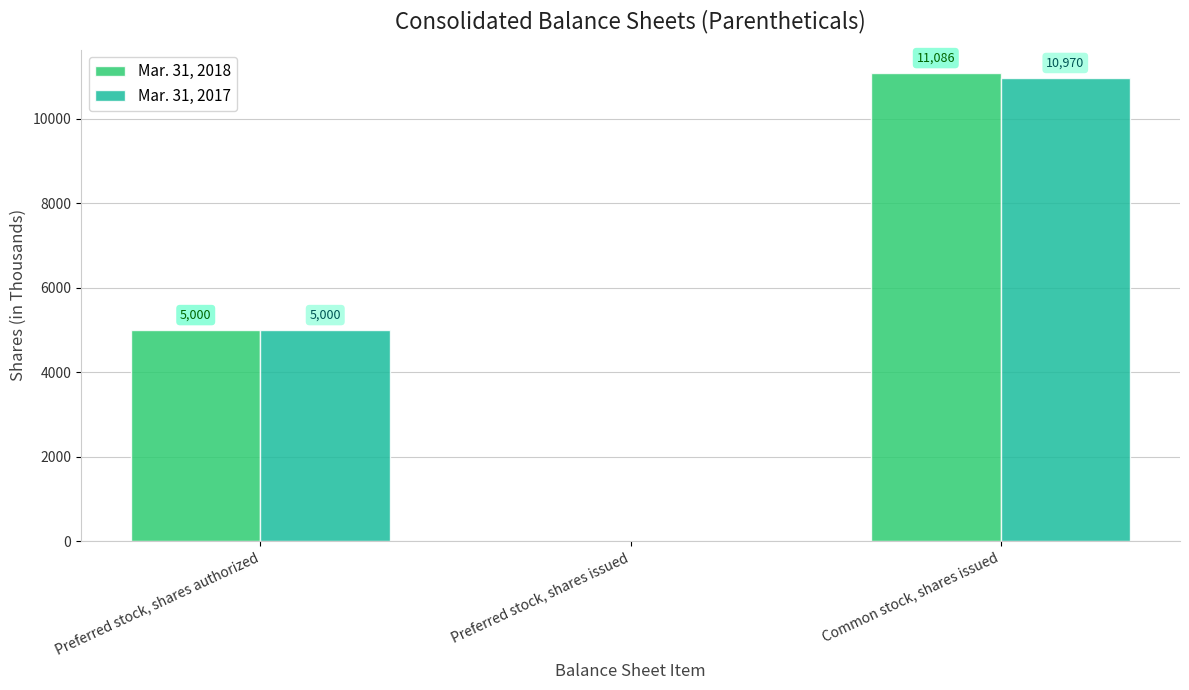

The value of Mar. 31, 2018 at Preferred stock, shares issued is -5971. True or false?

False